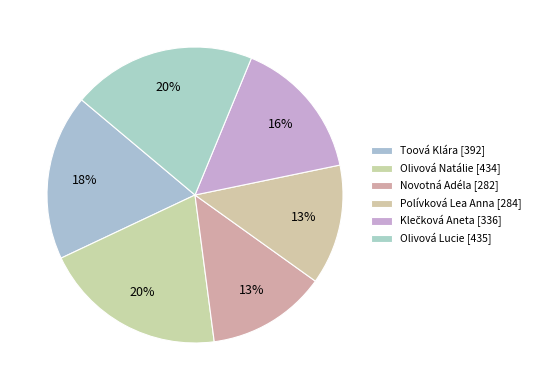

What percentage is the Olivová Lucie slice, to the nearest percent?

20%